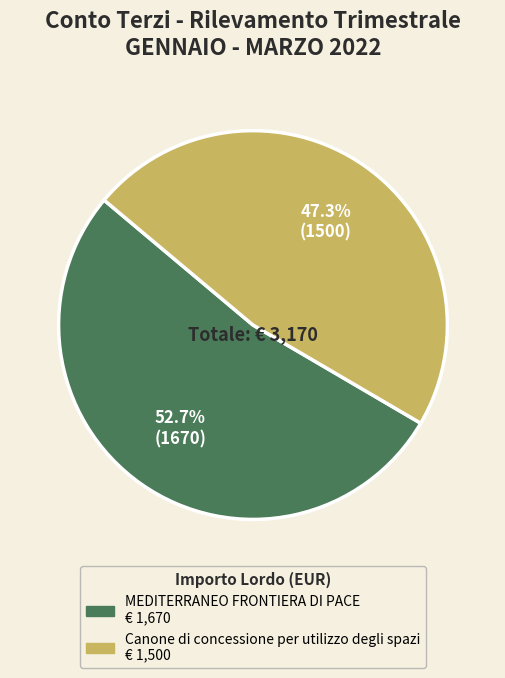

To the nearest percent, what is the combined percentage of MEDITERRANEO FRONTIERA DI PACE and Canone di concessione per utilizzo degli spazi?

100%